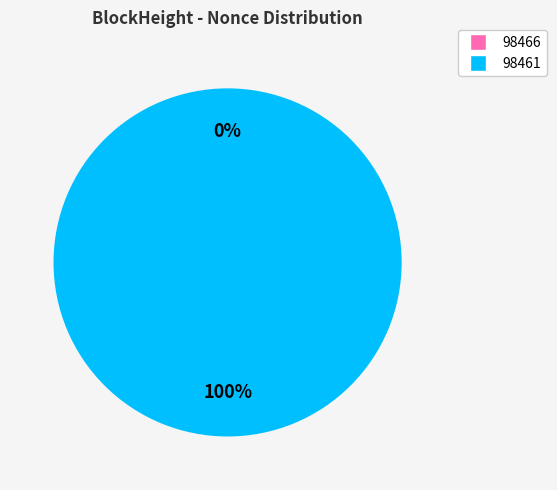

Do 98466 and 98461 together represent more than half of the pie?

Yes